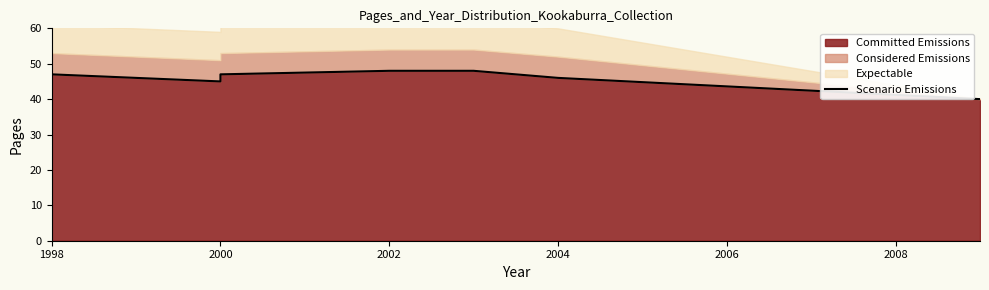

How many lines are shown in the chart?

1